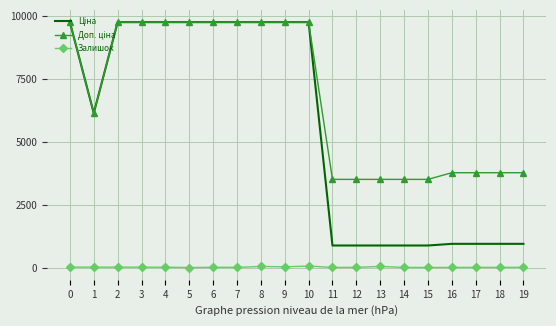

Which series has the largest total across all categories?

Доп. ціна